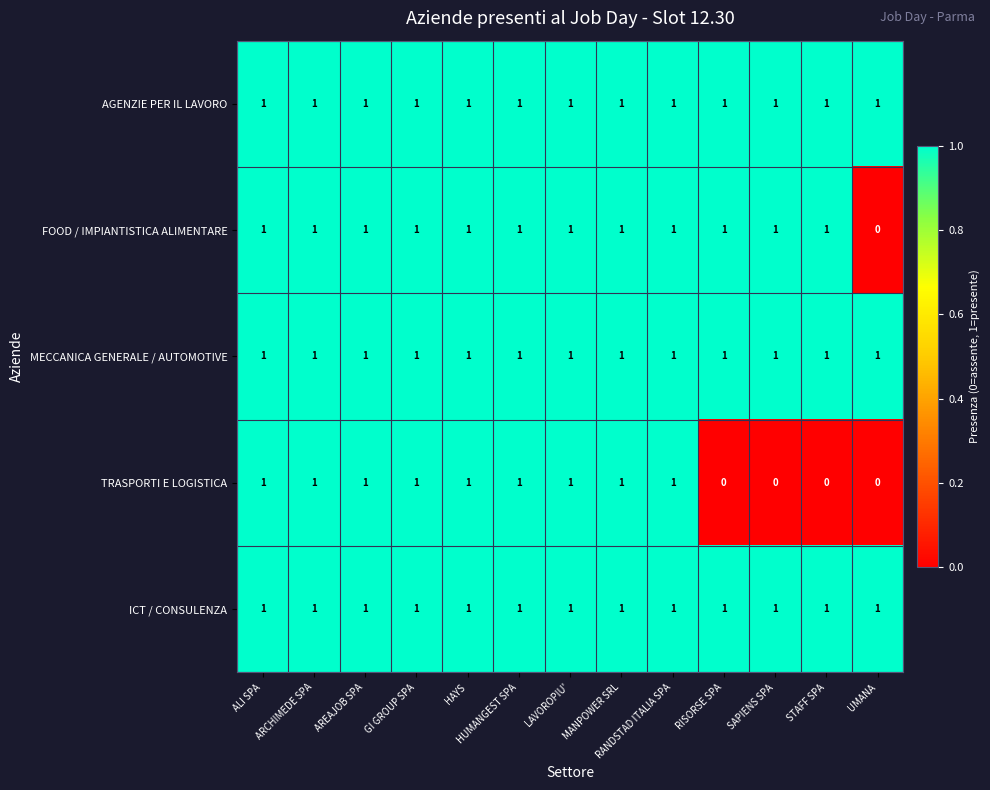

Is it true that FOOD / IMPIANTISTICA ALIMENTARE equals 2 at HAYS?

False